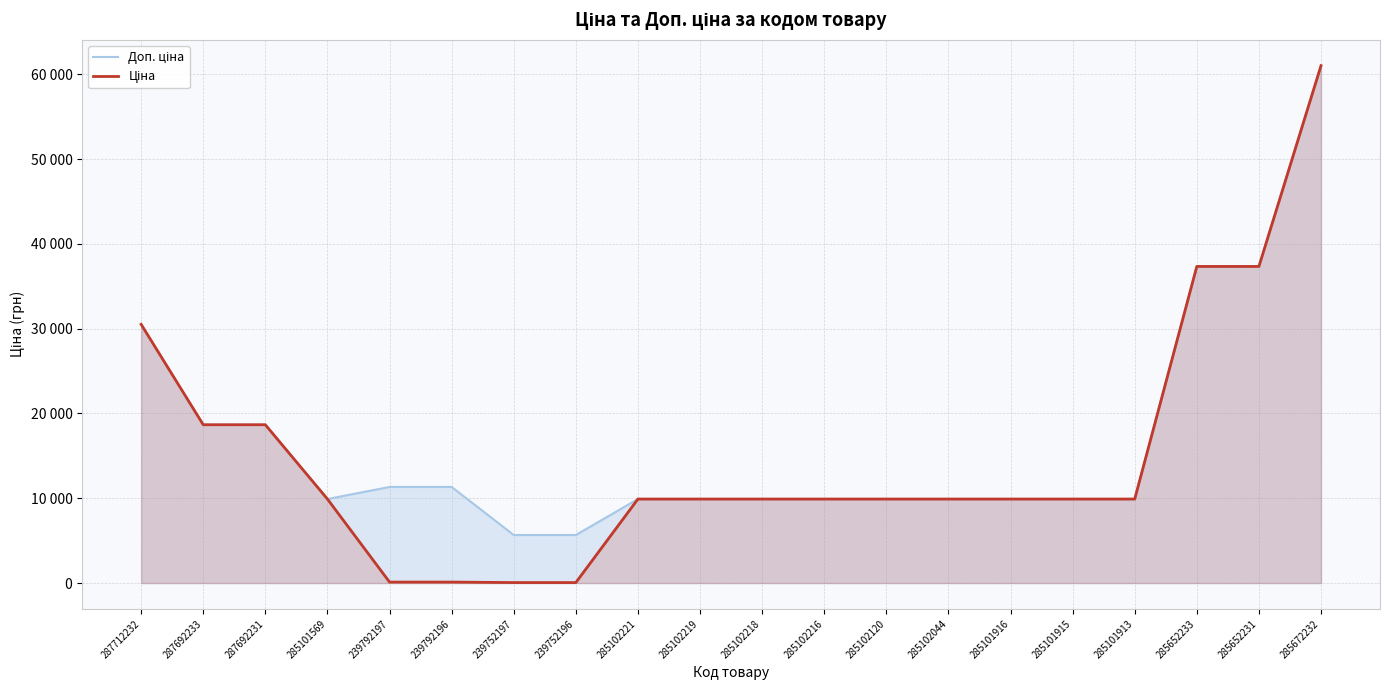

Read the Доп. ціна value at 239752196.

5667.0